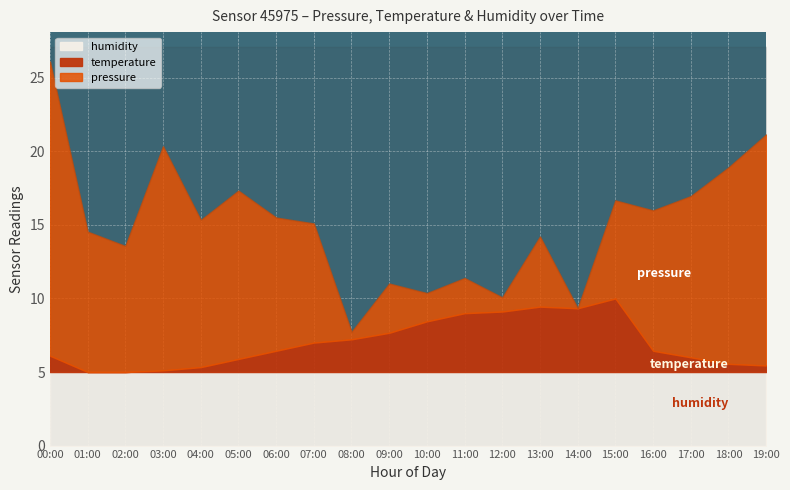

True or false: pressure and temperature intersect in this chart.

False